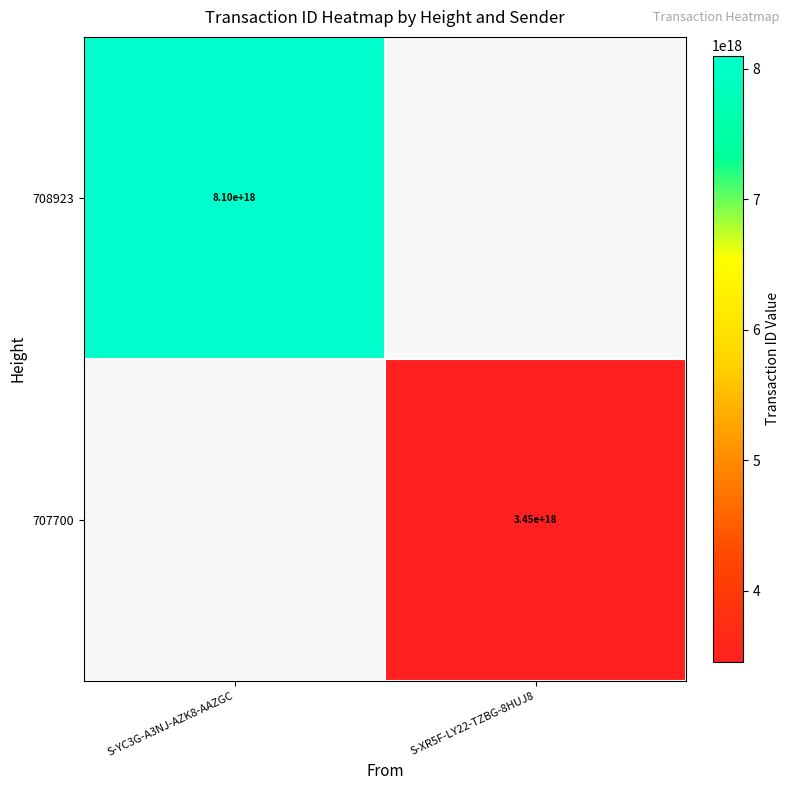

Between S-XR5F-LY22-TZBG-8HUJ8 and S-YC3G-A3NJ-AZK8-AAZGC, which is larger?

S-YC3G-A3NJ-AZK8-AAZGC